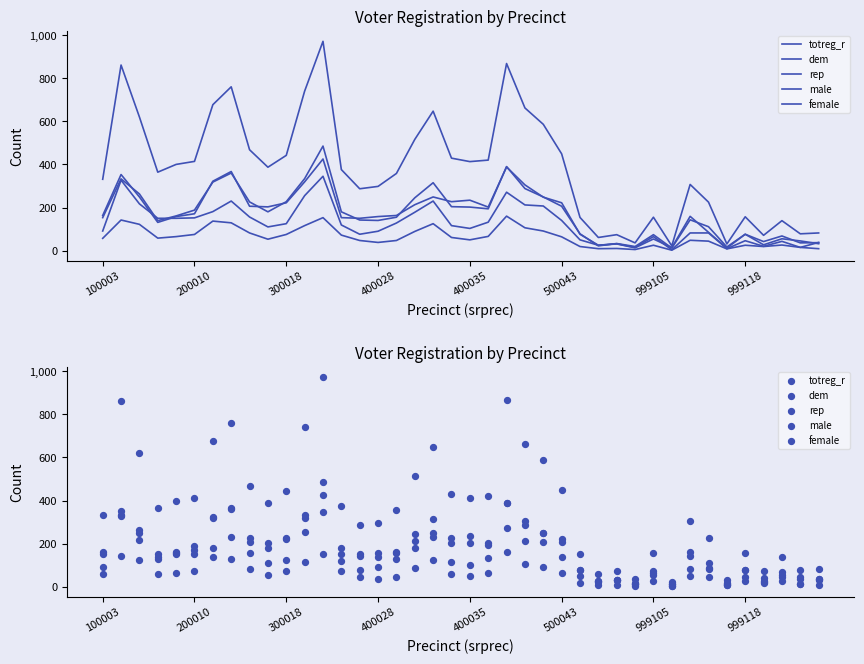

Which series has the largest Y range (max minus min)?

totreg_r